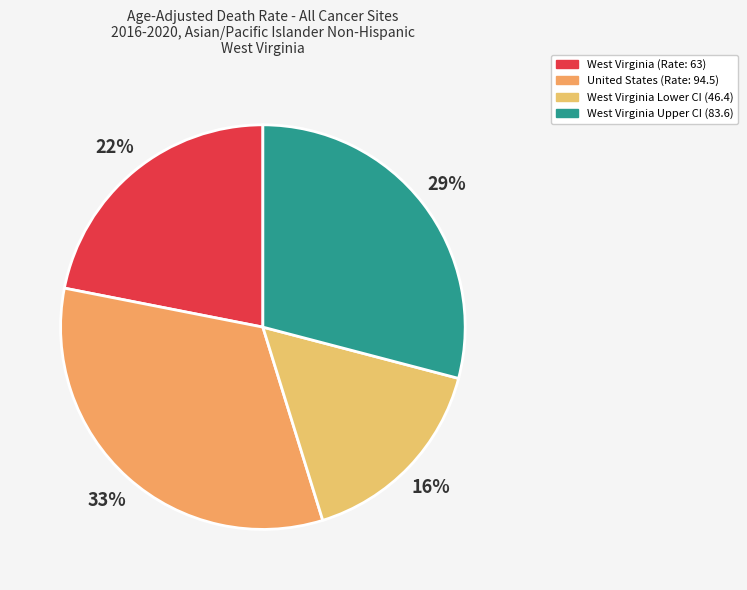

Rank the categories by value from highest to lowest.

United States (Rate: 94.5), West Virginia Upper CI (83.6), West Virginia (Rate: 63), West Virginia Lower CI (46.4)